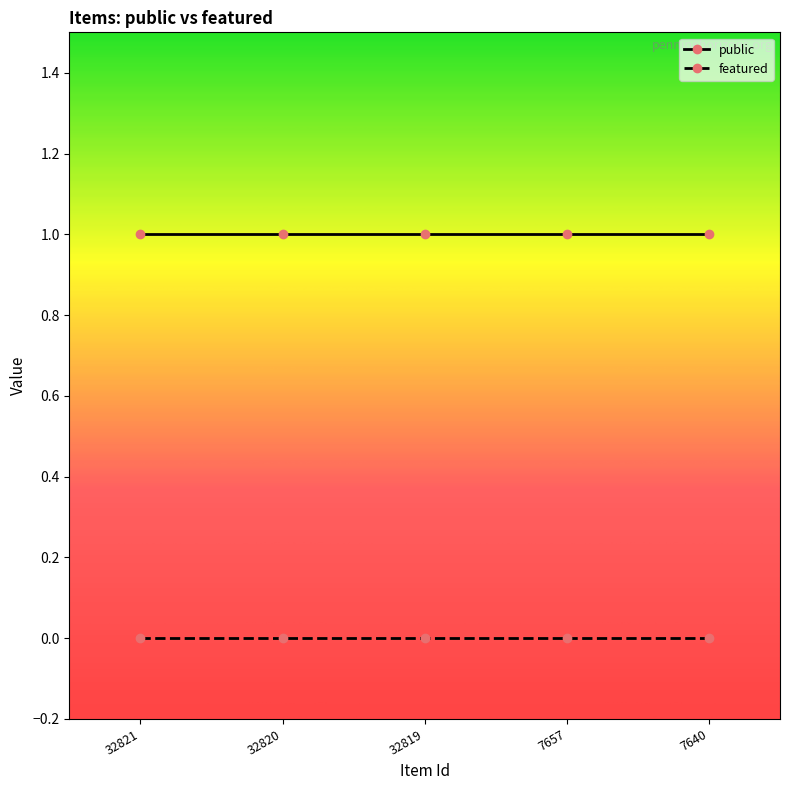

What is the total value across all series at 32820?

1